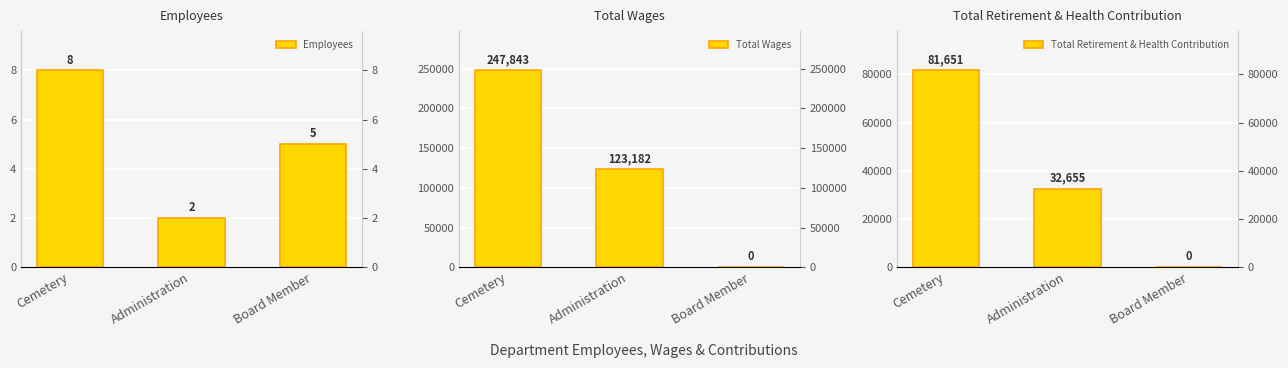

At how many categories does at least one series exceed 245987?

1